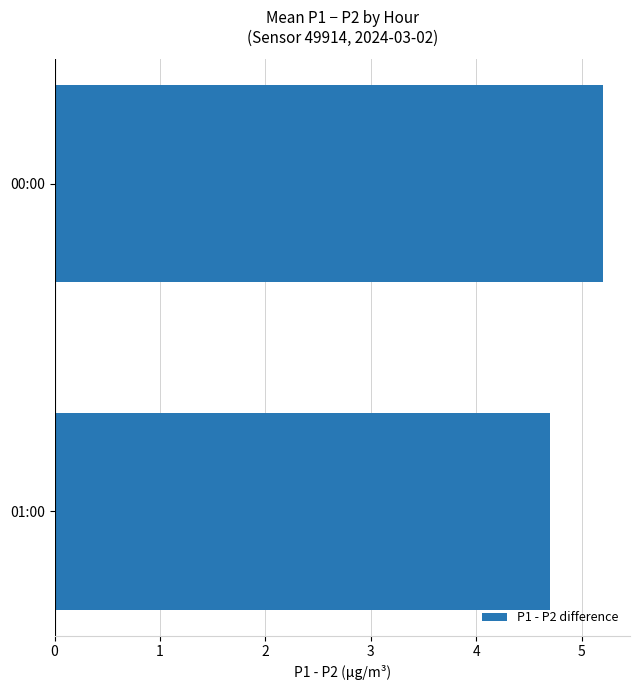

List the labels in order of value, smallest first.

01:00, 00:00